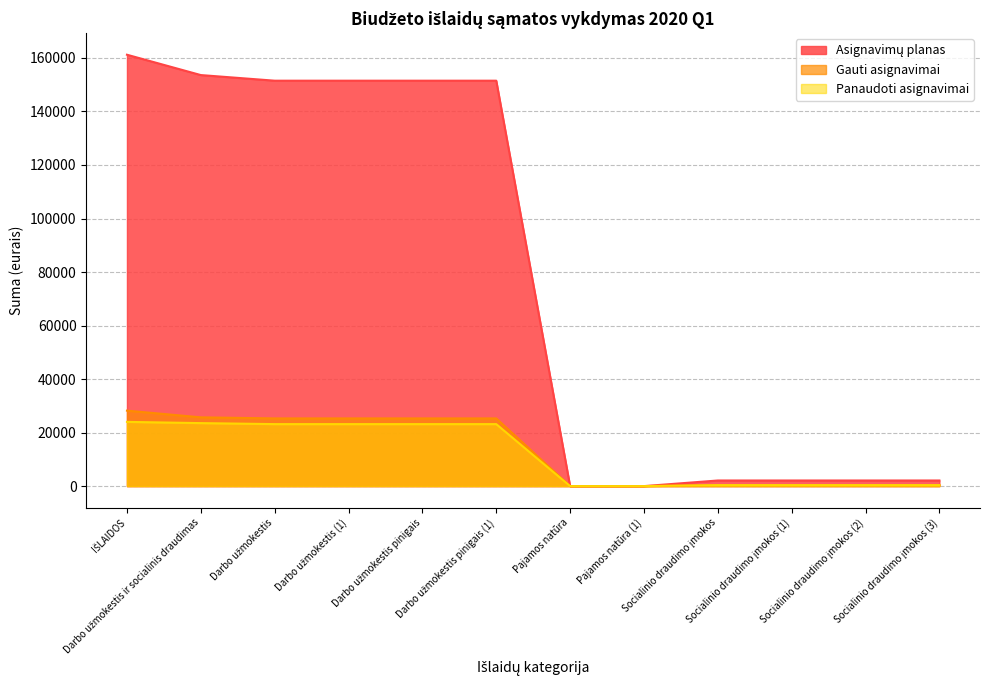

What position from the left is Darbo užmokestis (1)?

4